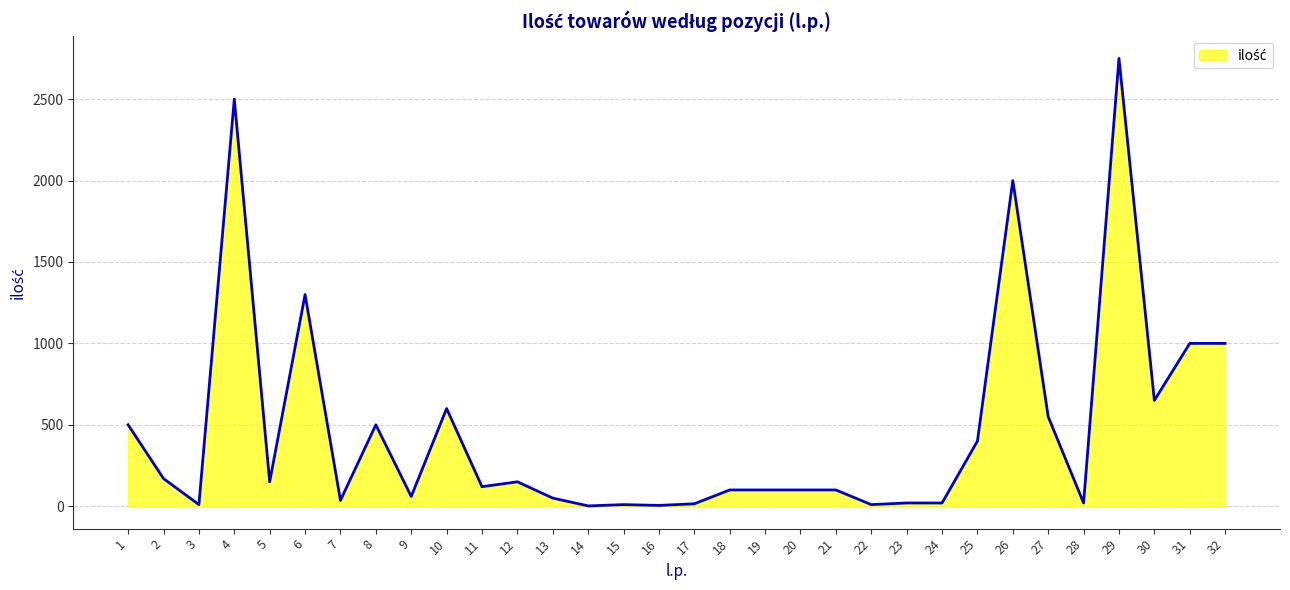

Is it true that the value at 29 is 733?

False